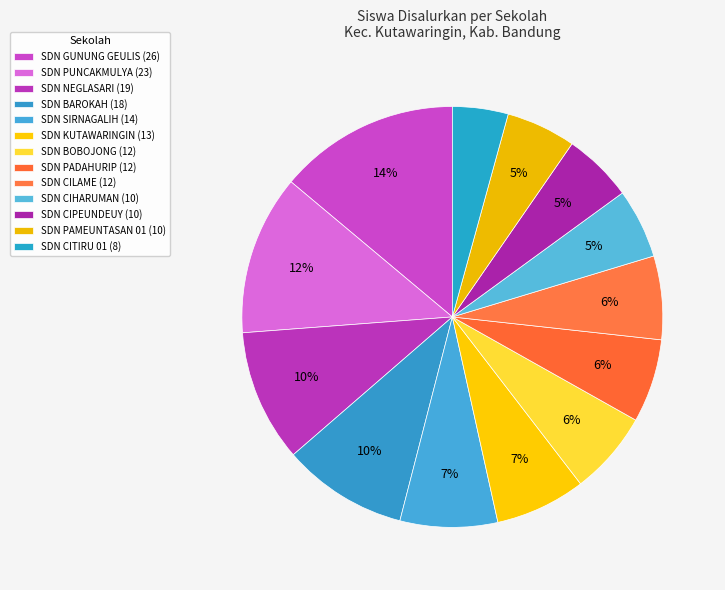

Count the number of slices in the pie.

13